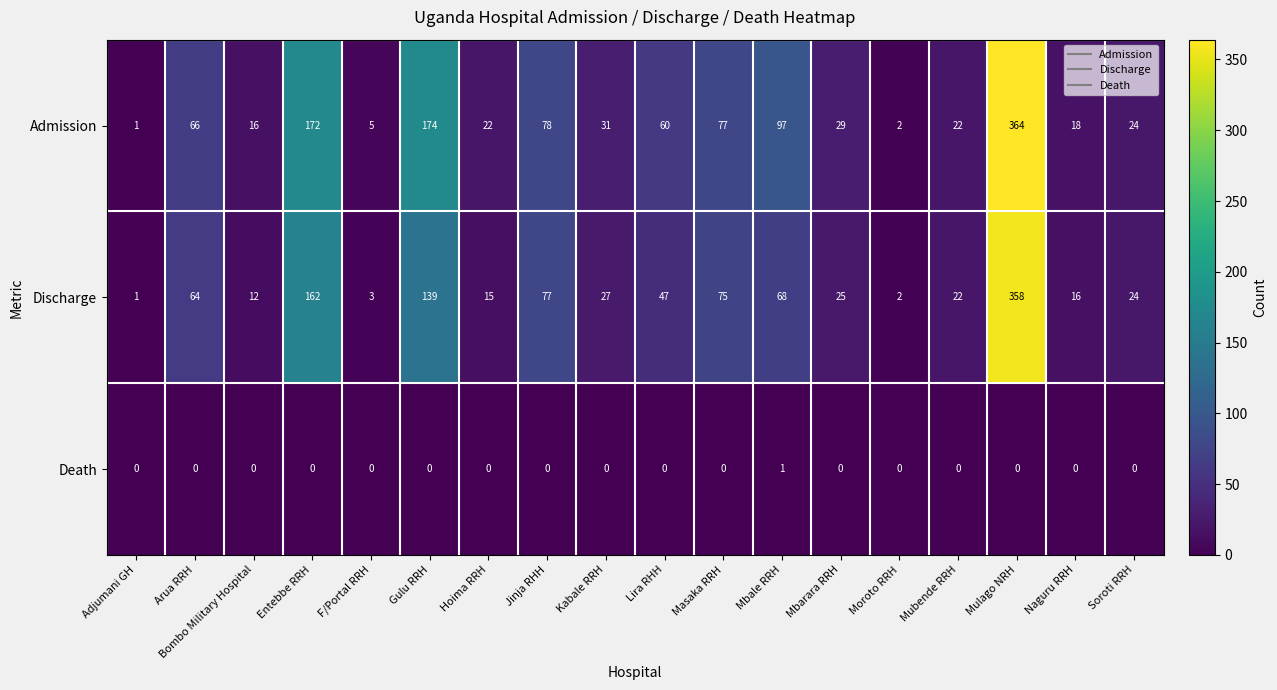

The value of Admission at Entebbe RRH is 302. True or false?

False